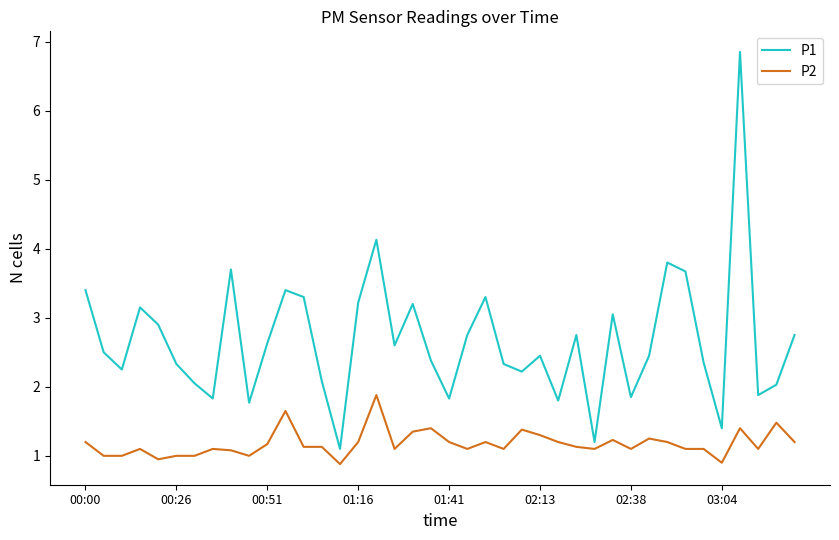

Which series has the largest range (max minus min)?

P1